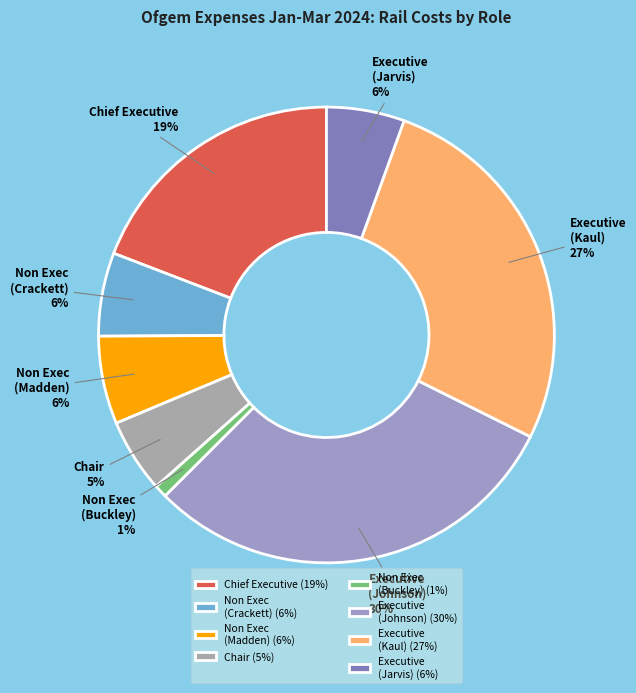

Between Executive (Jarvis) and Executive (Kaul), which is larger?

Executive (Kaul)